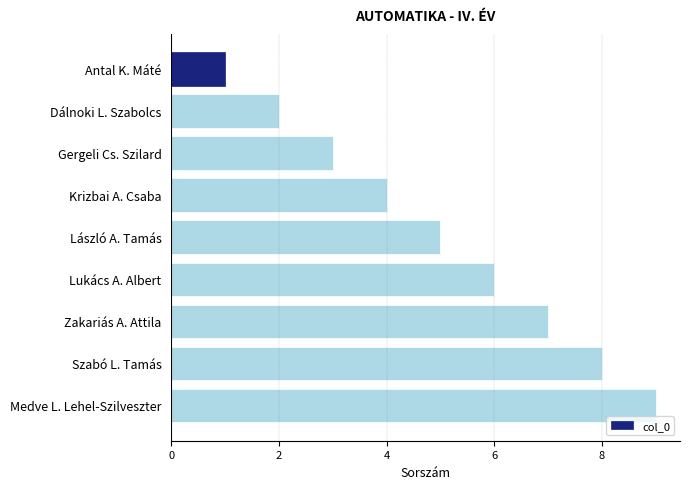

Approximately how many times larger is the value at Zakariás A. Attila compared to Medve L. Lehel-Szilveszter?

0.8